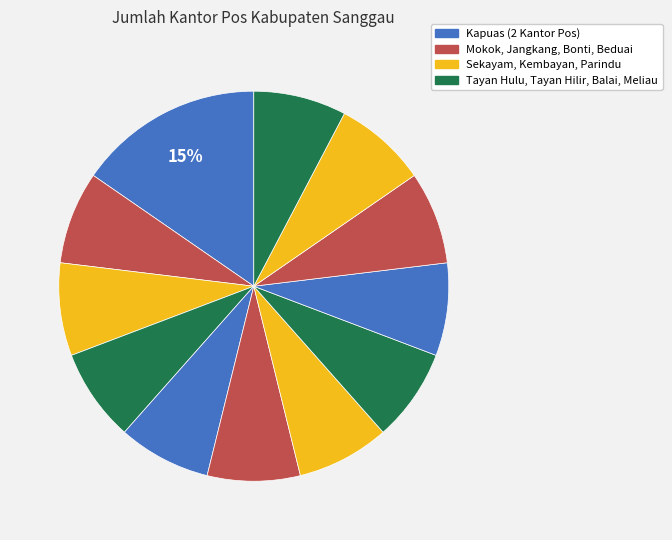

Count the number of slices in the pie.

12